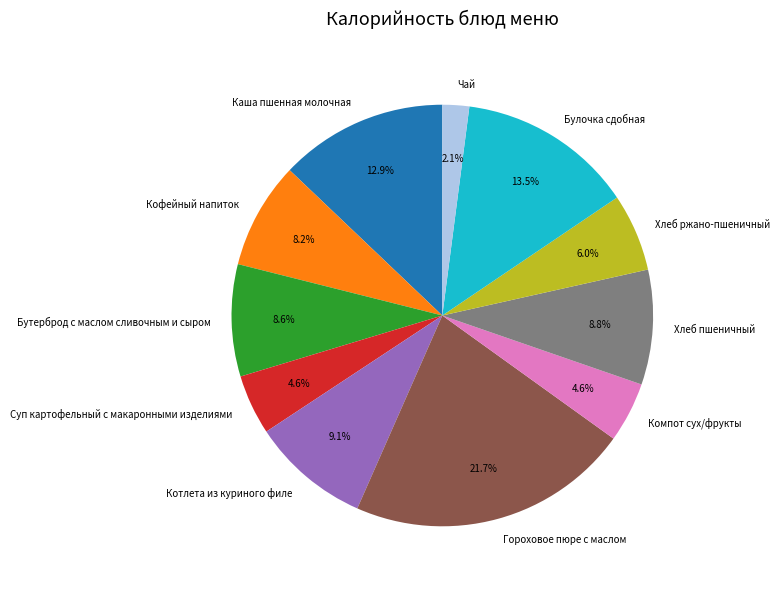

Which slice is the smallest?

Чай